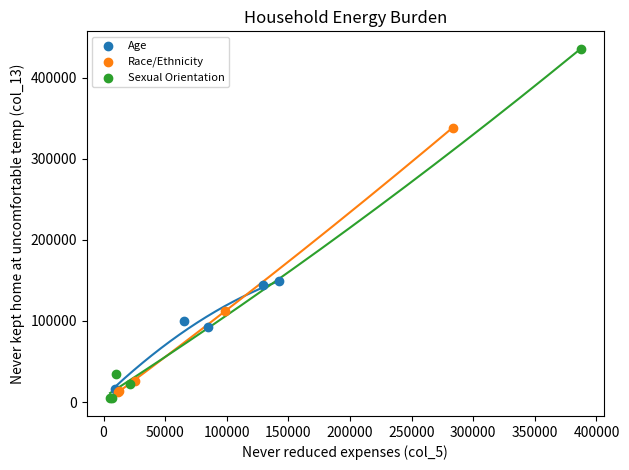

Which series reaches the minimum Y coordinate?

Sexual Orientation